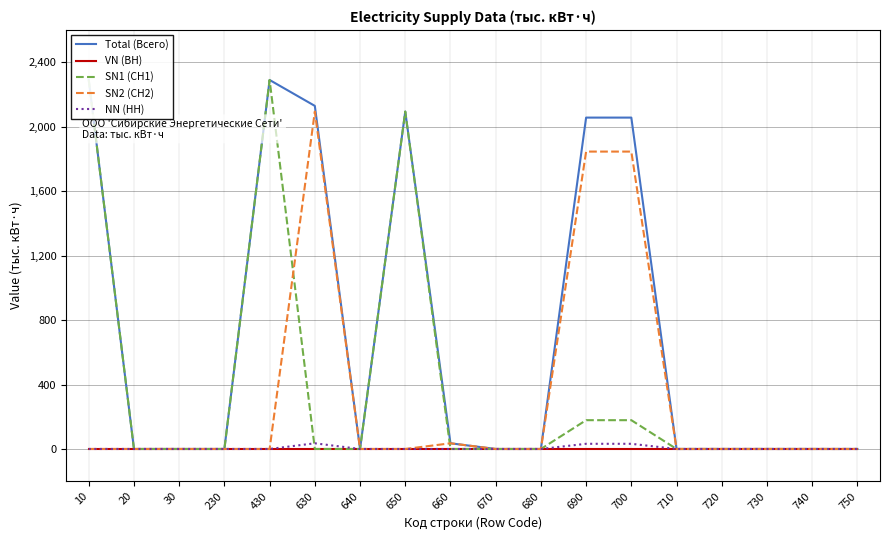

How many positive values does the SN1 (СН1) series have?

5